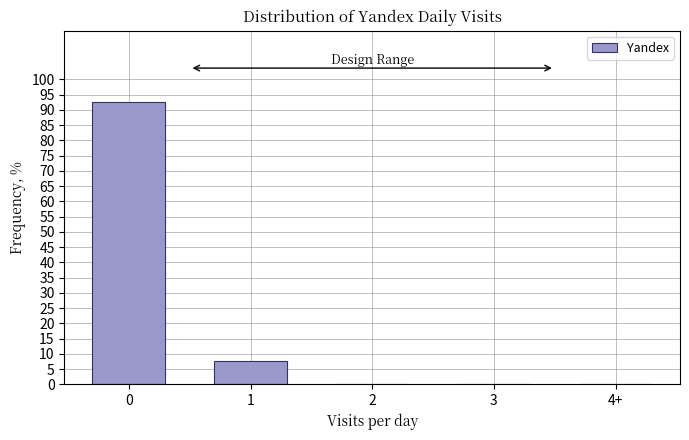

Reading left to right, transcribe all the data shown in this chart.

0=92.5	1=7.5	2=0.0	3=0.0	4+=0.0